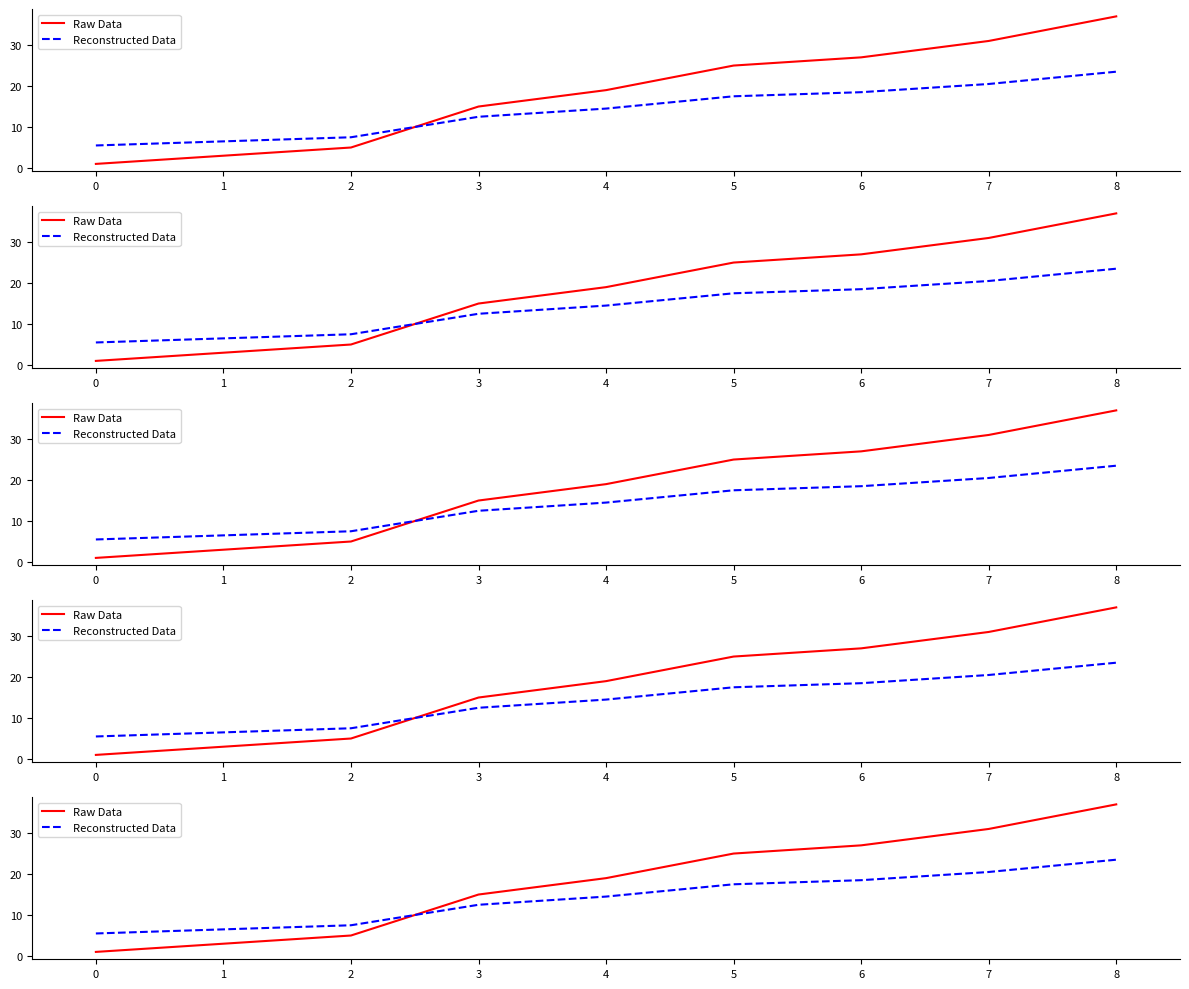

What is the maximum value shown in the chart?

37.0